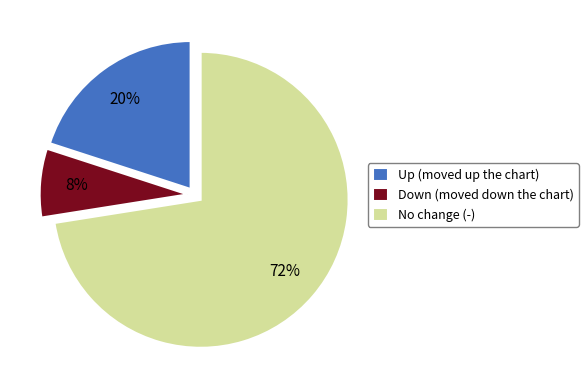

Rank the categories by value from highest to lowest.

No change (-), Up (moved up the chart), Down (moved down the chart)